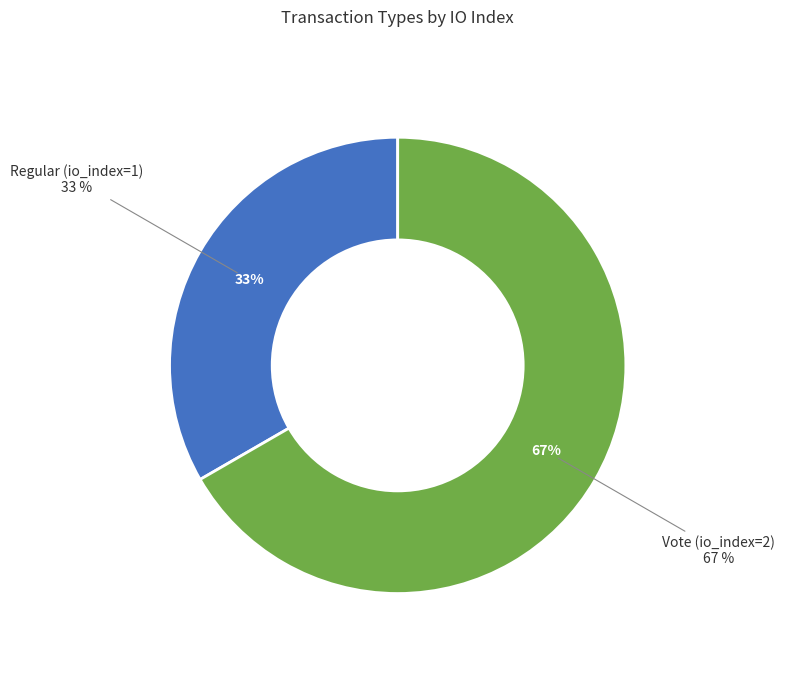

What is the total percentage of Regular (io_index=1) and Vote (io_index=2)?

100.0%